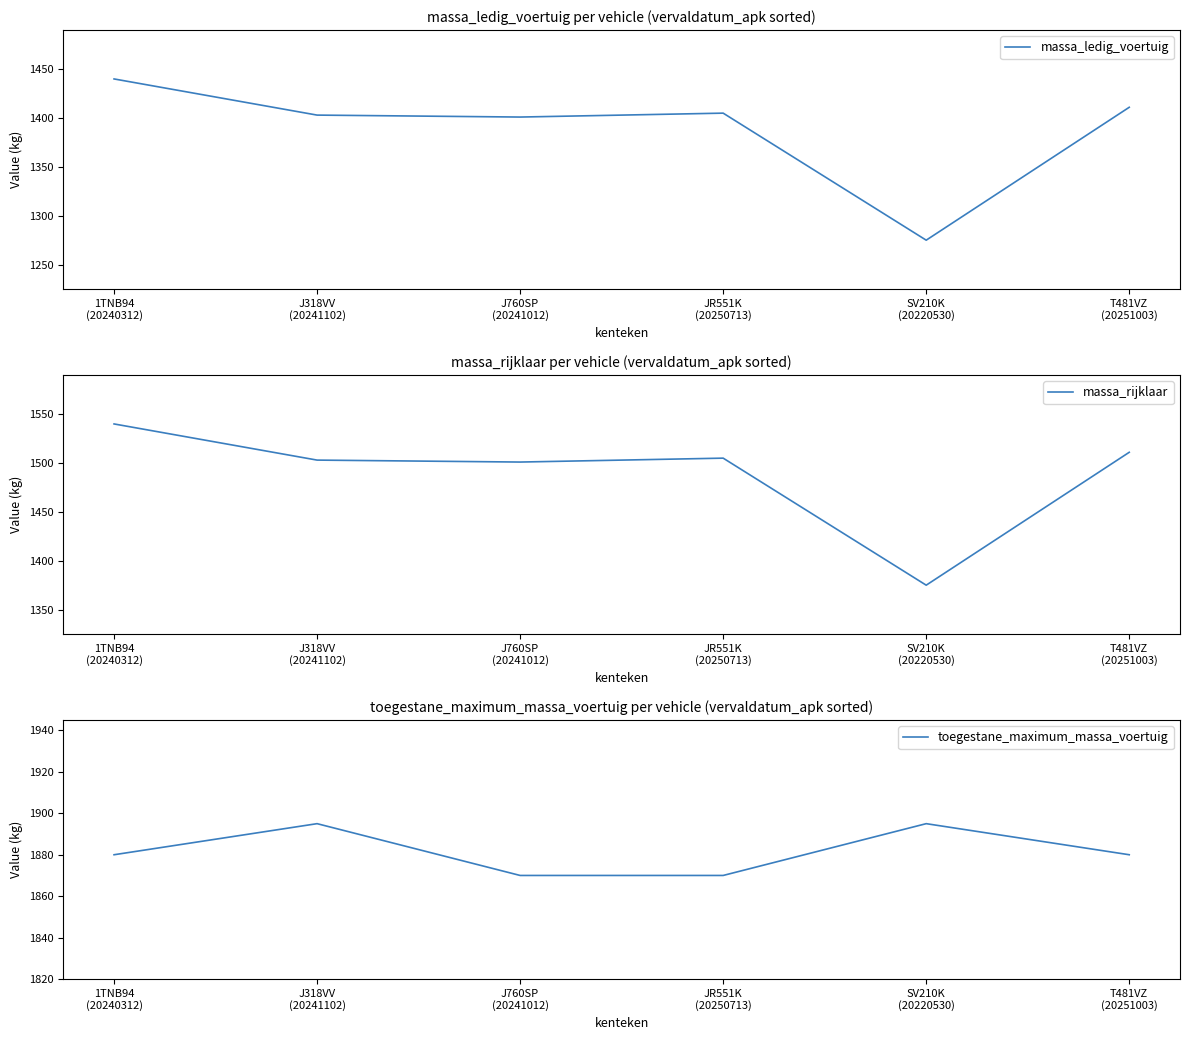

What is the total value across all series at J318VV
(20241102)?

4801